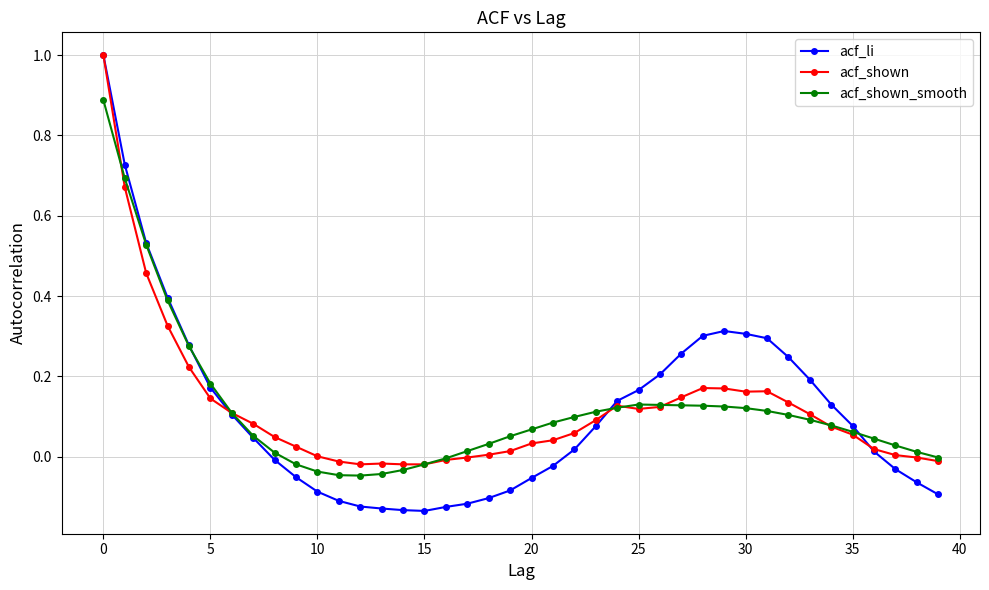

Which series has the largest range (max minus min)?

acf_li